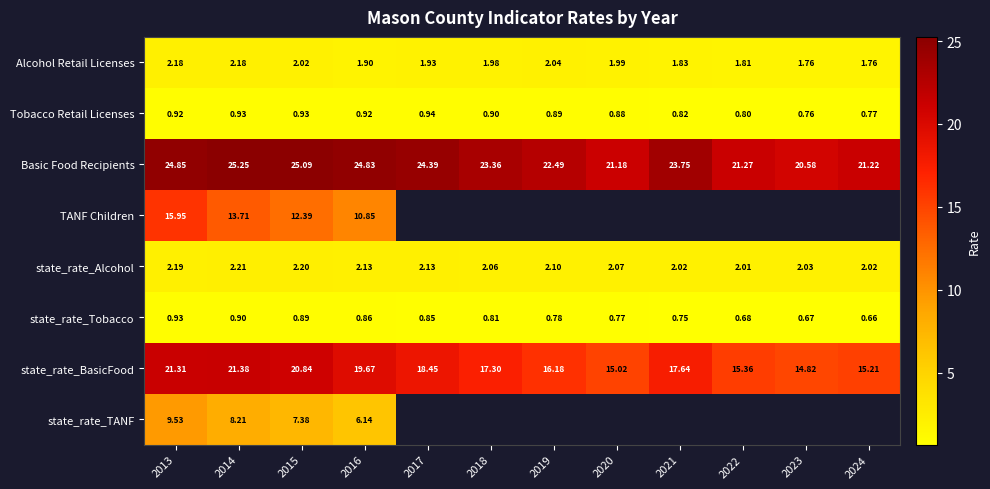

Which category has the lowest value in the Tobacco Retail Licenses series?

2023